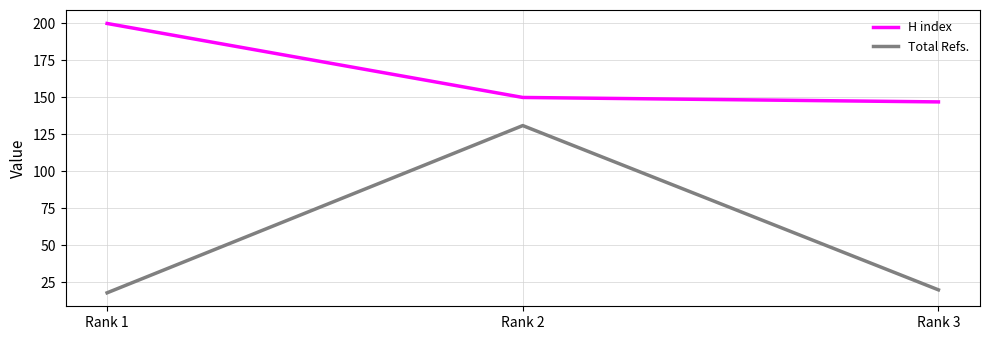

Which series has the widest spread of values?

Total Refs.